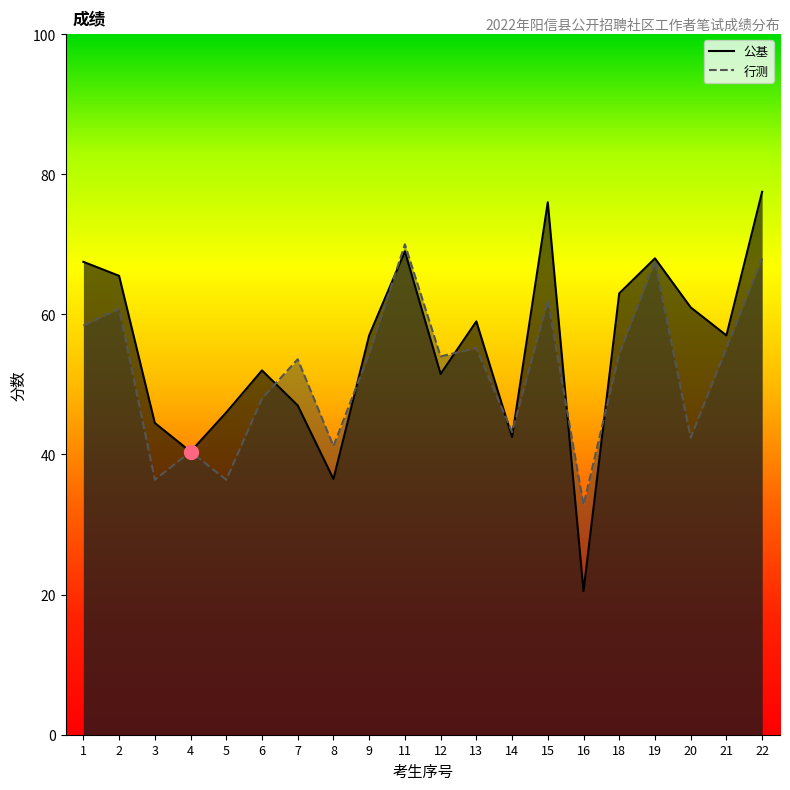

The 行测 series shows 36.4 at 5. True or false?

True